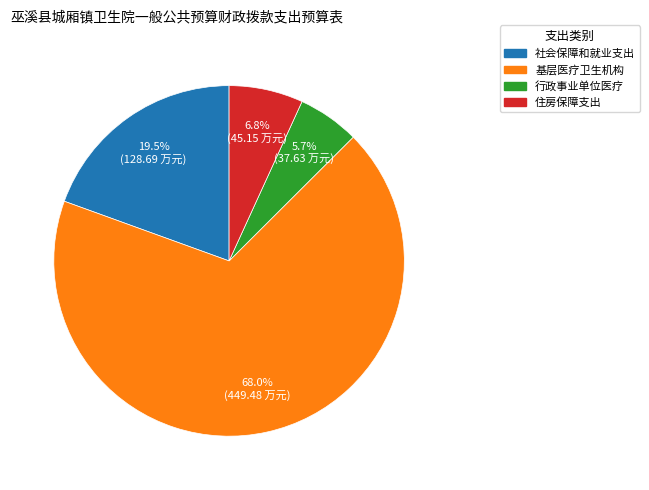

Is it true that 住房保障支出 is 1% of the pie?

False